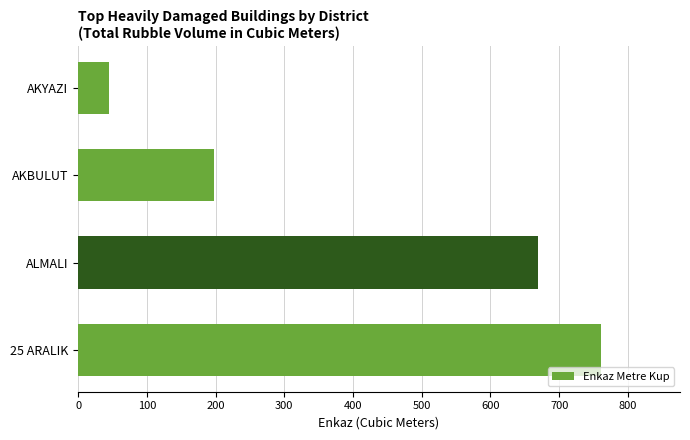

Which label corresponds to the largest value in the chart?

25 ARALIK